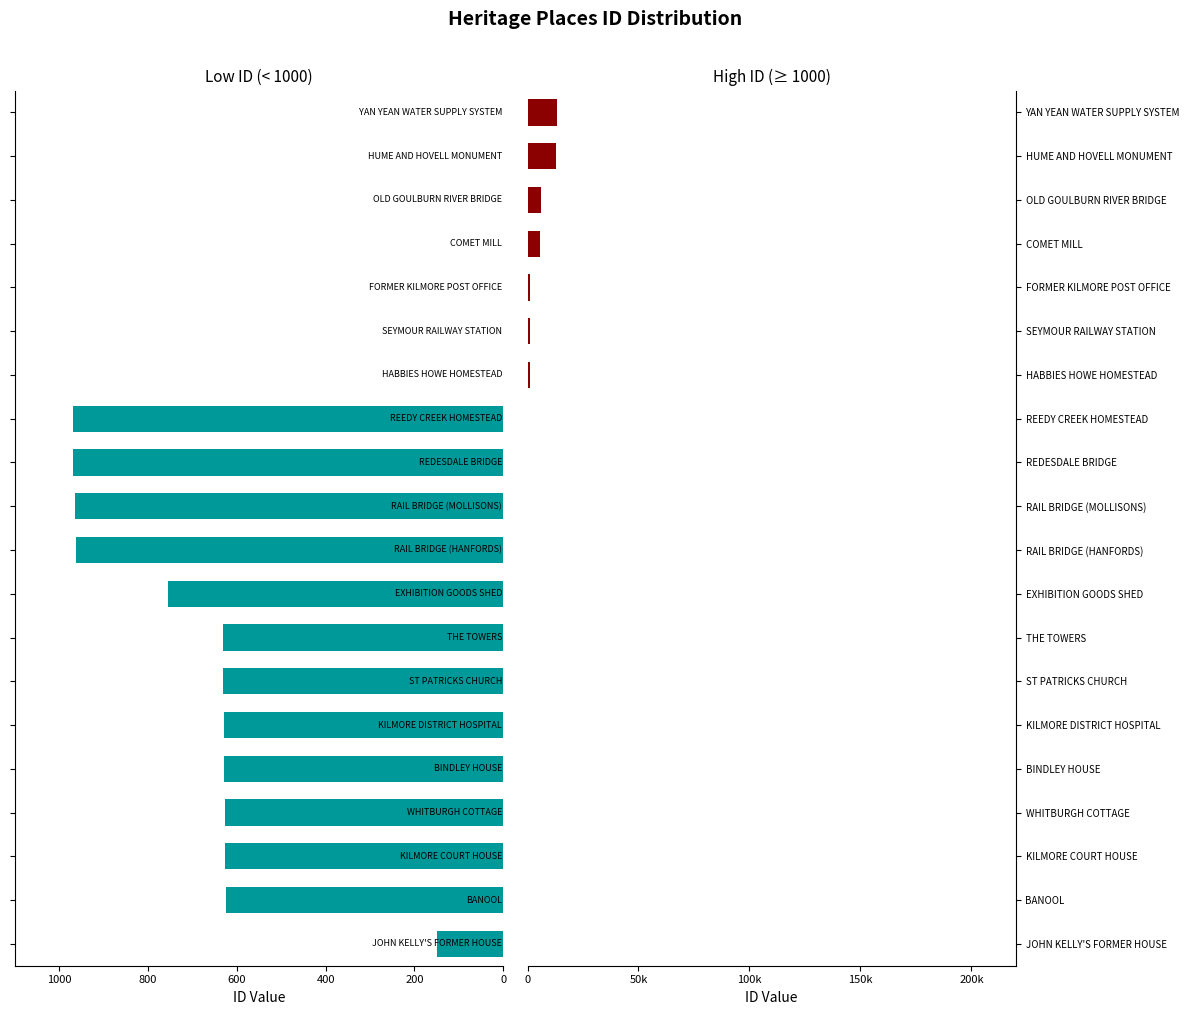

Where is the data nearest to the value -484?

BANOOL